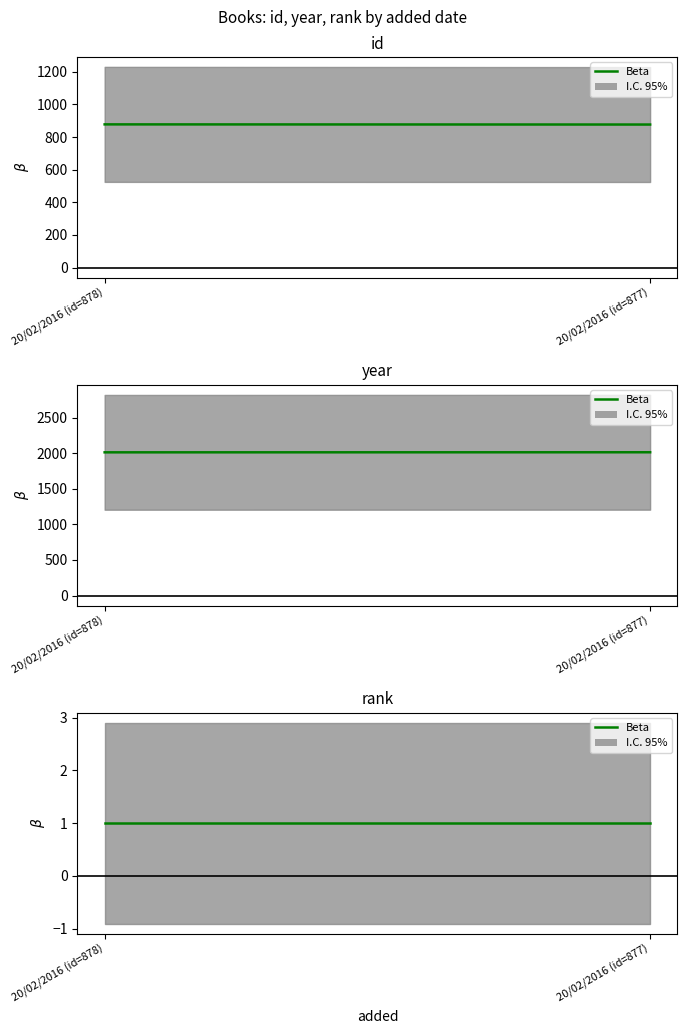

What is the greatest value displayed?

2014